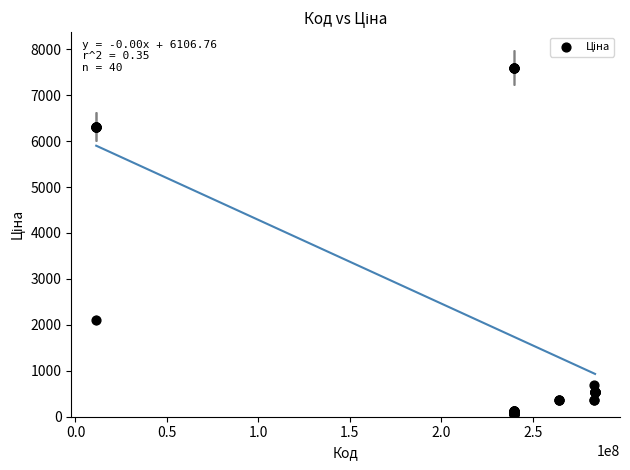

What Y value in the scatter plot is closest to 3826?

2108.4